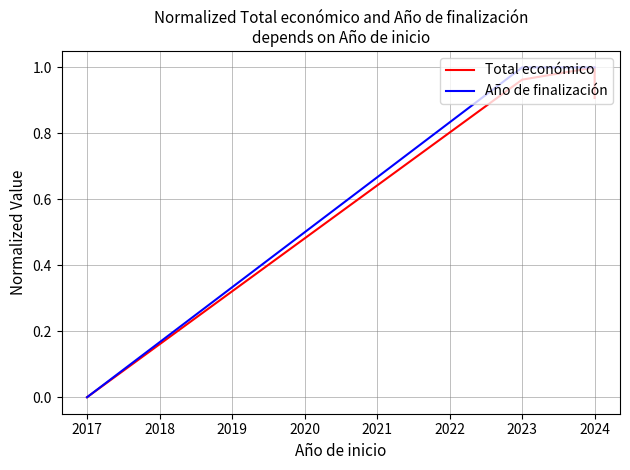

Is it true that Año de finalización equals 0.6 at 2023?

False